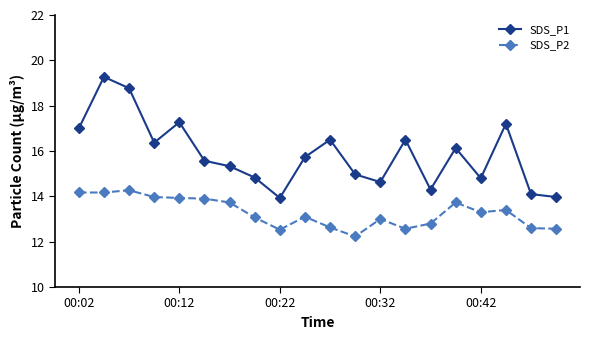

Rank the series by their maximum value, from highest to lowest.

SDS_P1, SDS_P2